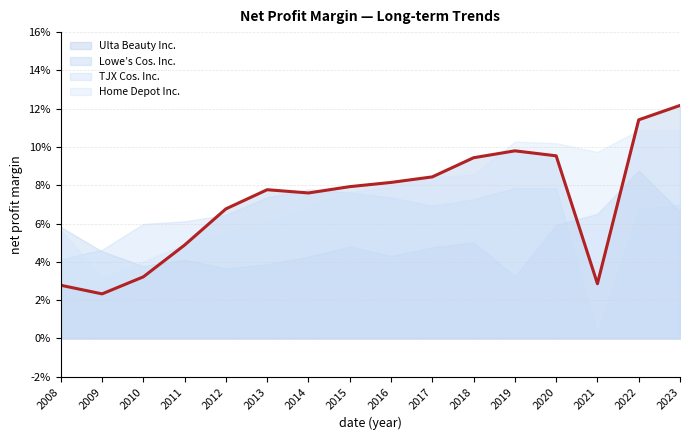

Which label corresponds to the smallest value in the chart?

2021